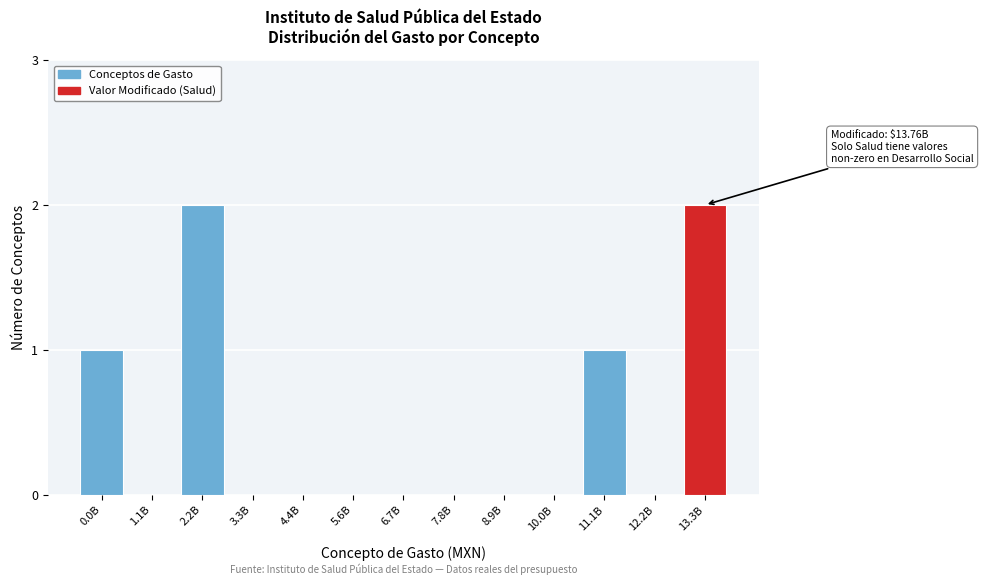

Reading left to right, list all the values displayed in this chart.

0.0B=1	1.1B=0	2.2B=2	3.3B=0	4.4B=0	5.6B=0	6.7B=0	7.8B=0	8.9B=0	10.0B=0	11.1B=1	12.2B=0	13.3B=2